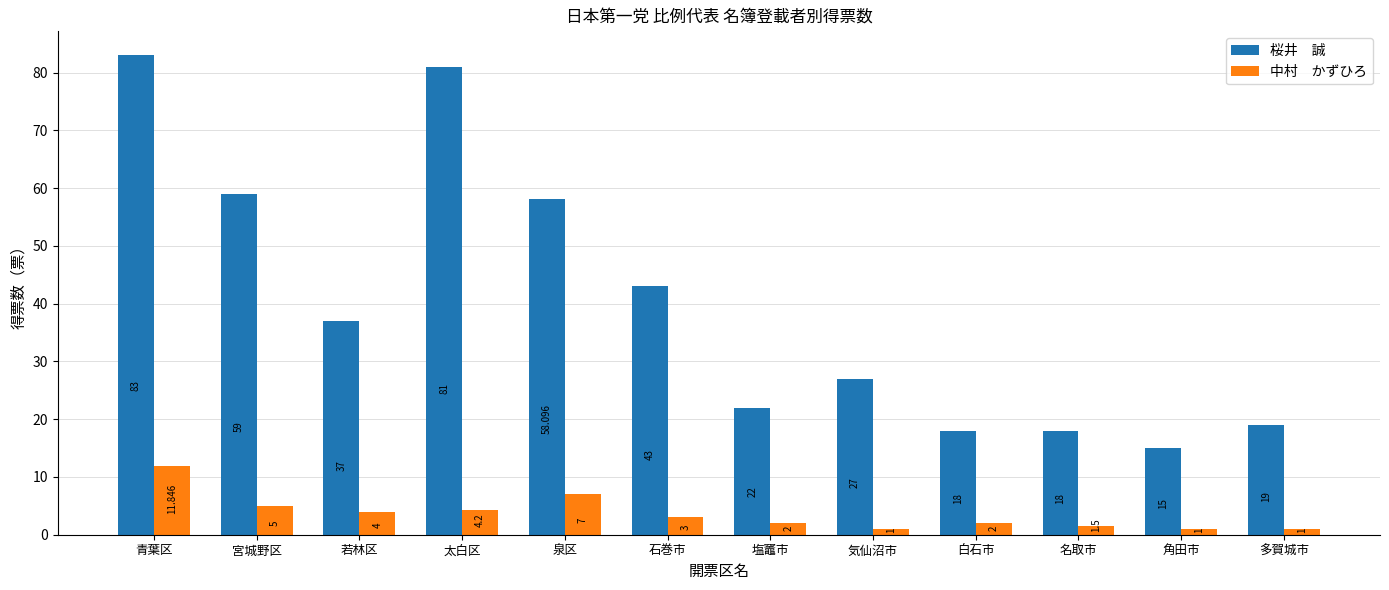

Which label corresponds to the largest value in the chart?

青葉区